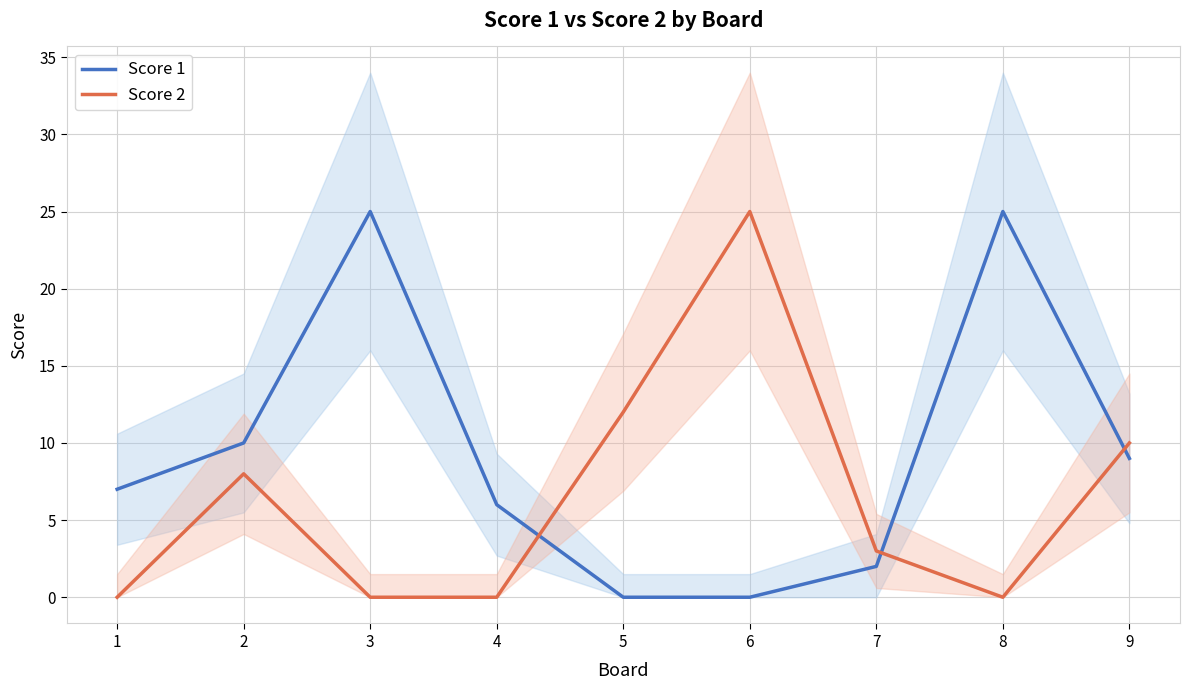

Reading right to left, transcribe all the data shown in this chart.

Score 1: 9=9	8=25	7=2	6=0	5=0	4=6	3=25	2=10	1=7
Score 2: 9=10	8=0	7=3	6=25	5=12	4=0	3=0	2=8	1=0